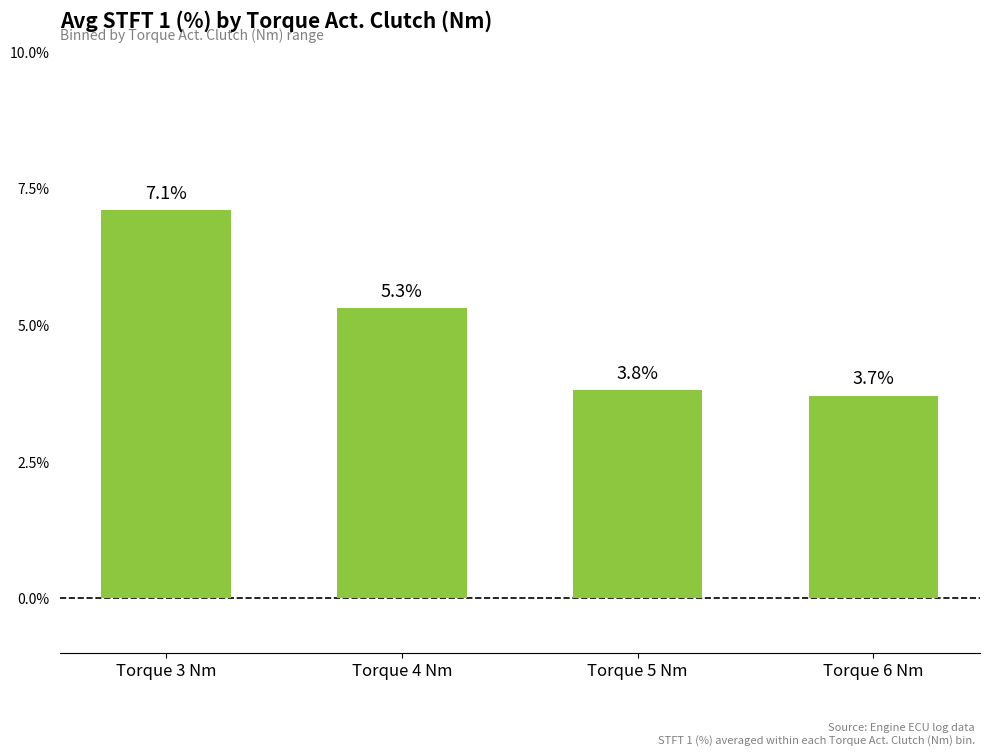

Read the value at Torque 3 Nm.

7.1